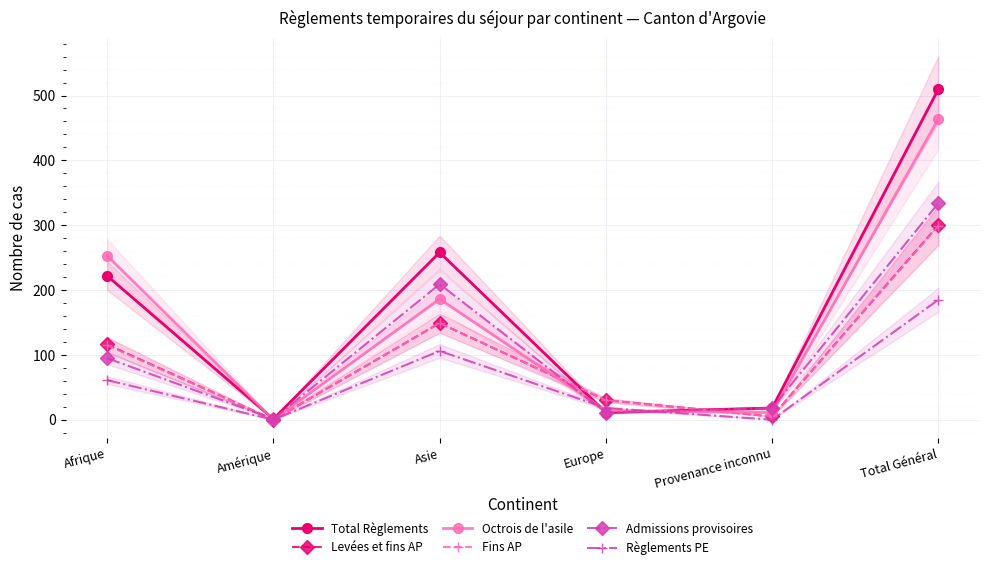

What value does the Fins AP series have at Afrique, to the nearest 50?

100